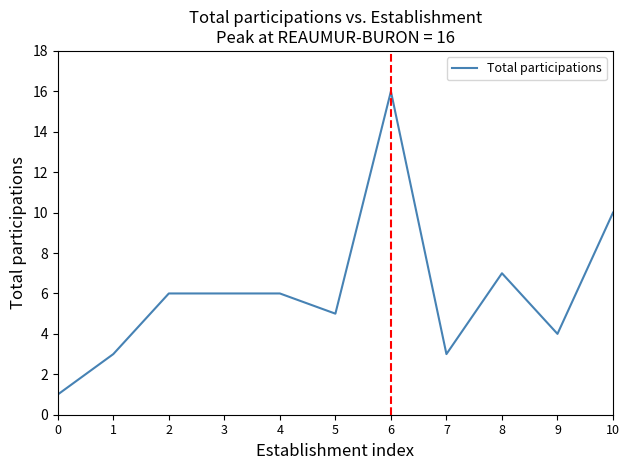

How many series are shown in this chart?

1